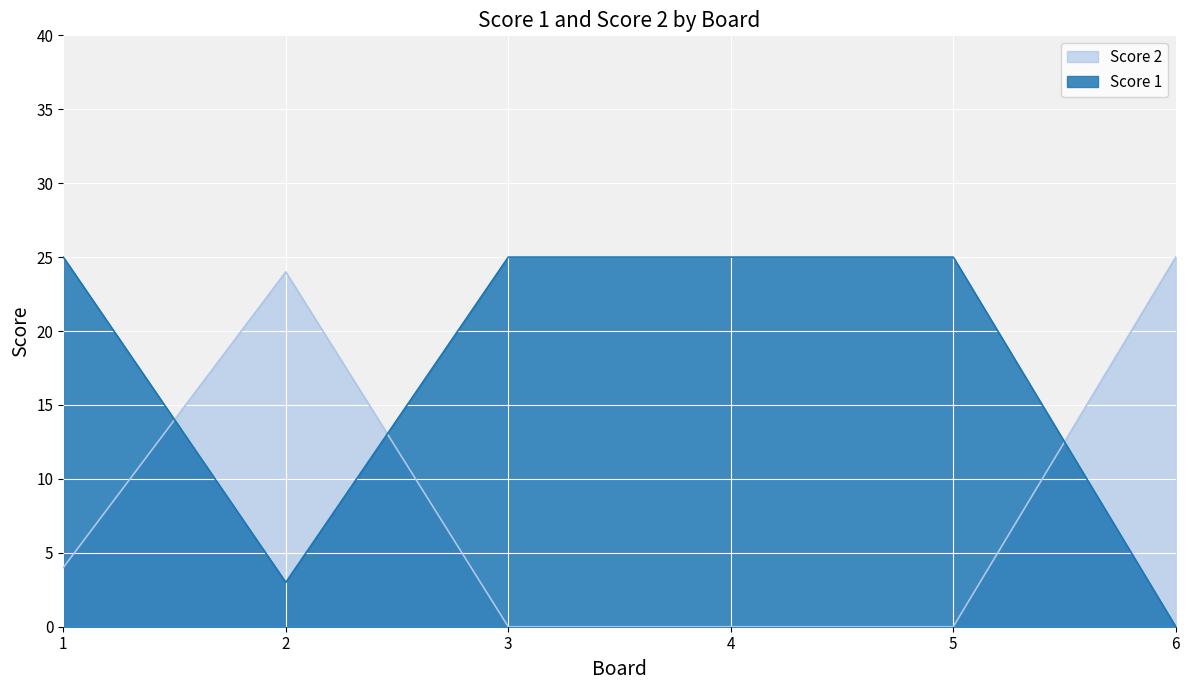

Is it true that Score 2 equals 4 at 1?

True